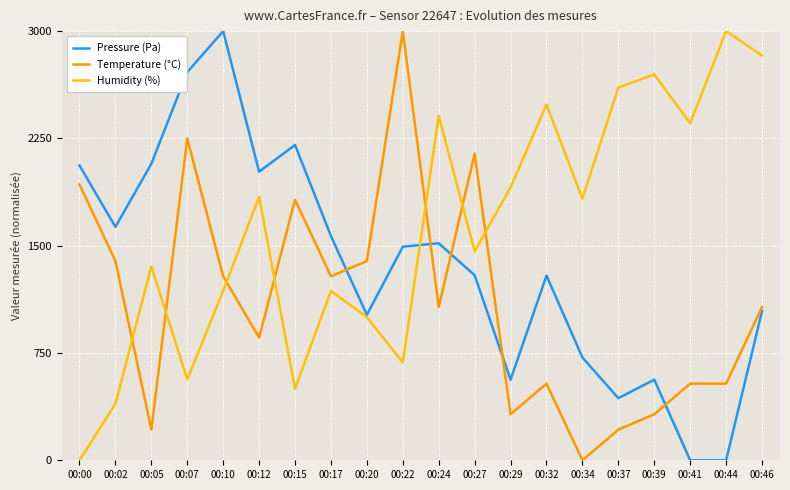

Is the value of Pressure (Pa) at 00:27 greater than the value of Humidity (%) at 00:00?

Yes